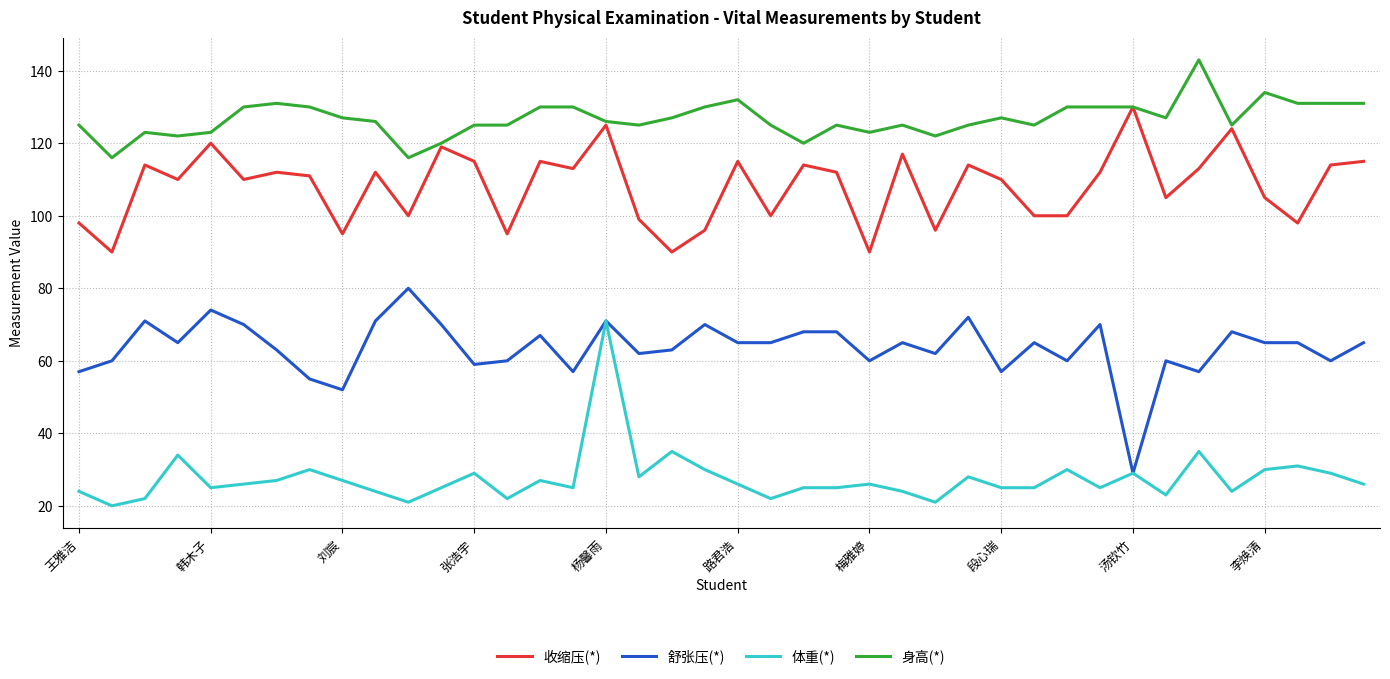

What is the greatest value displayed?

143